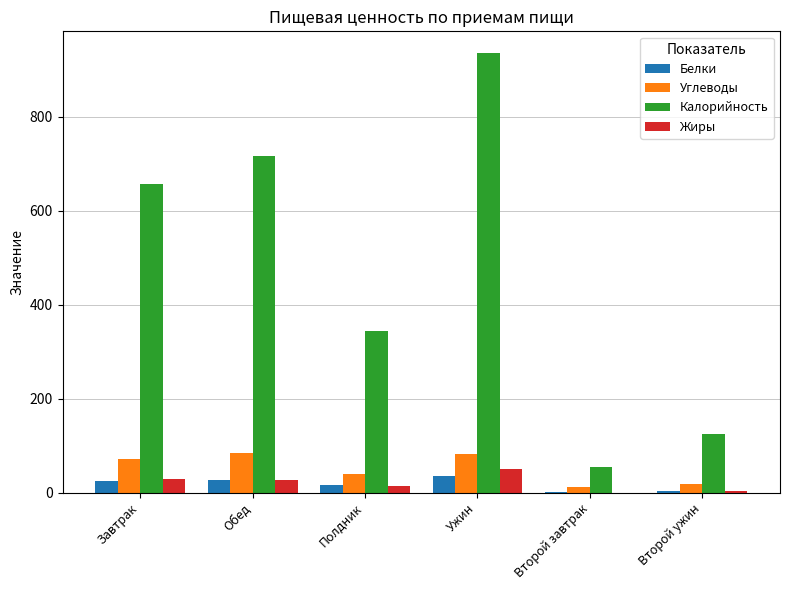

At which category is the sum across all series the highest?

Ужин